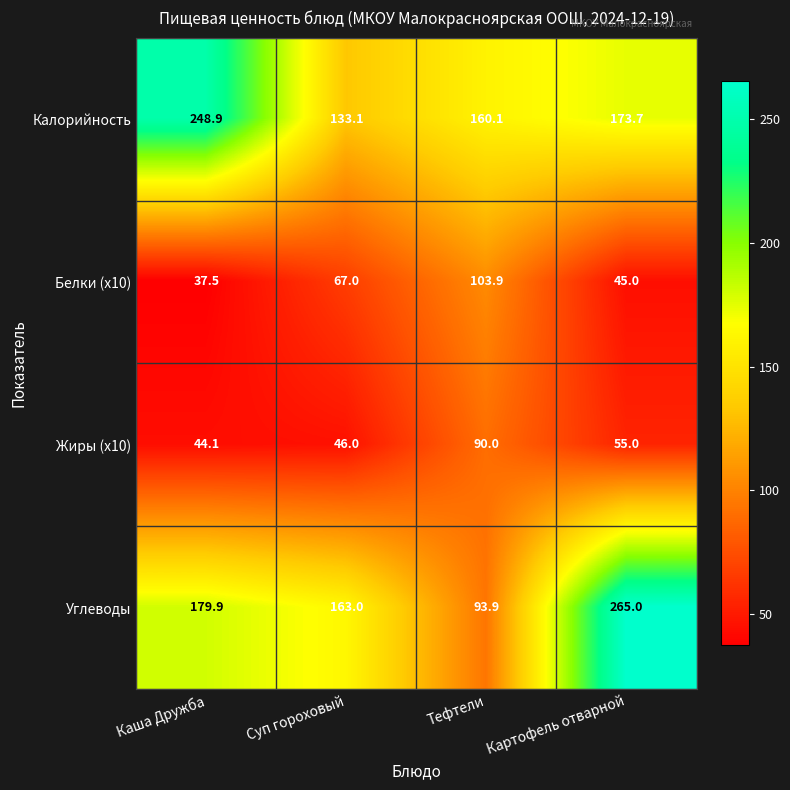

At how many categories does at least one series exceed 108?

4